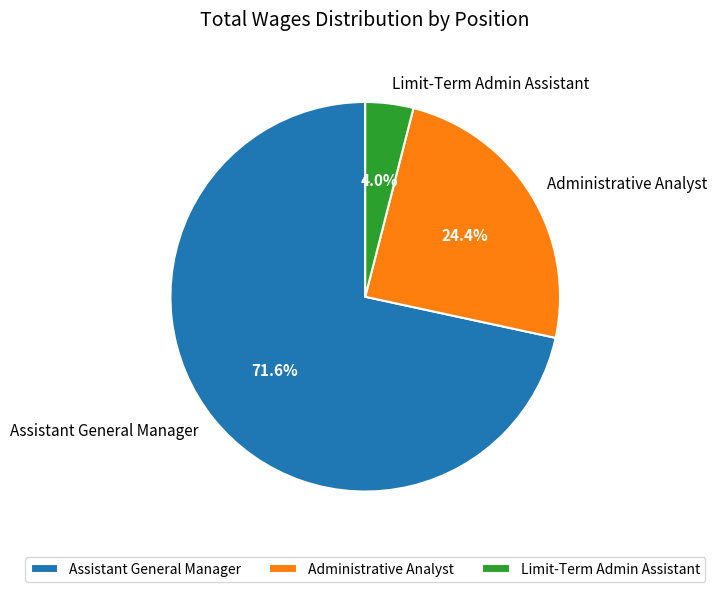

Count the number of slices in the pie.

3